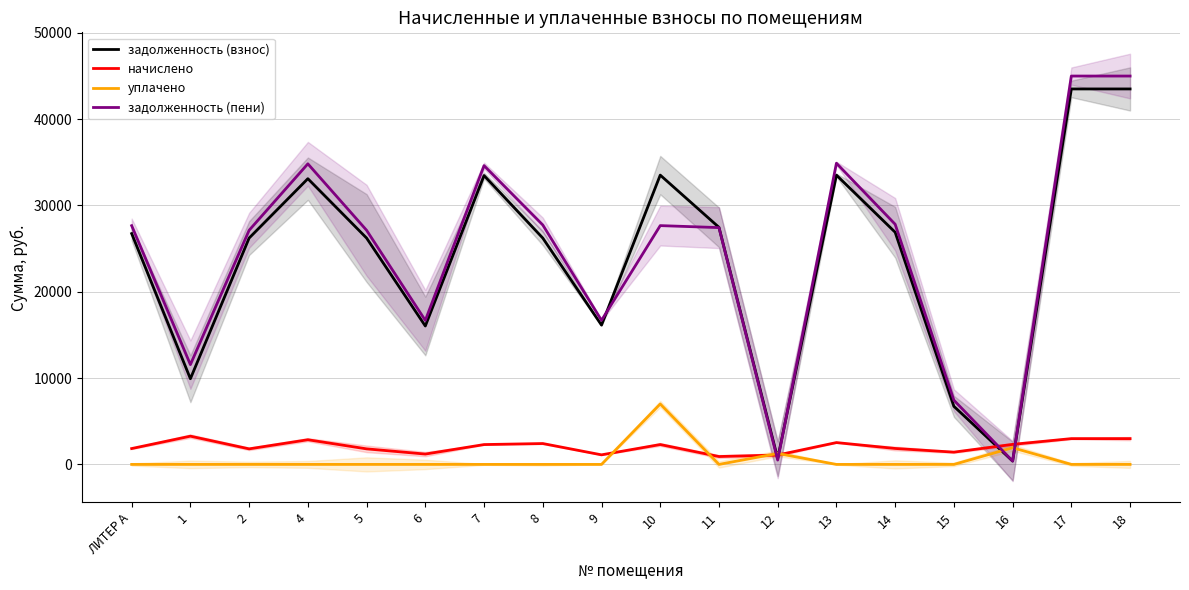

Read the задолженность (взнос) value at 7.

33455.2